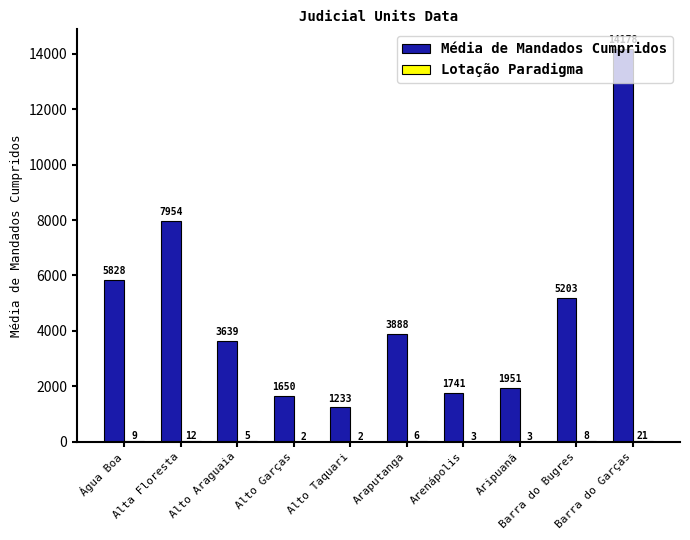

What is the maximum value for Média de Mandados Cumpridos?

14178.0